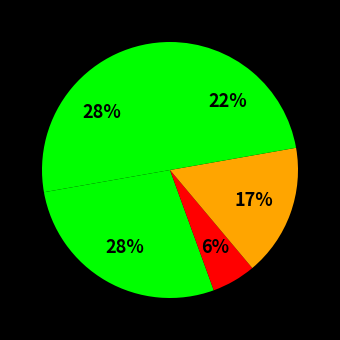

Rank the categories by value from lowest to highest.

AT03, AT04, AT05, AT01, AT02